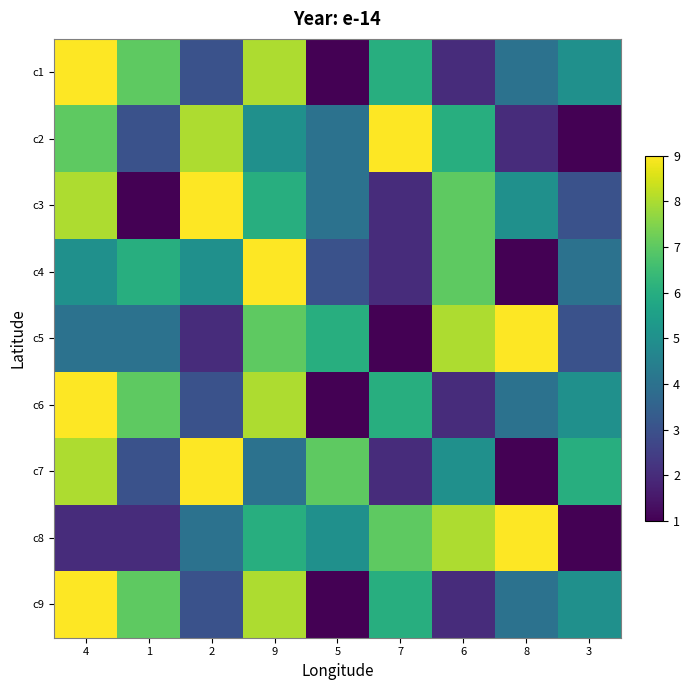

What is the total value across all series at 6?

47